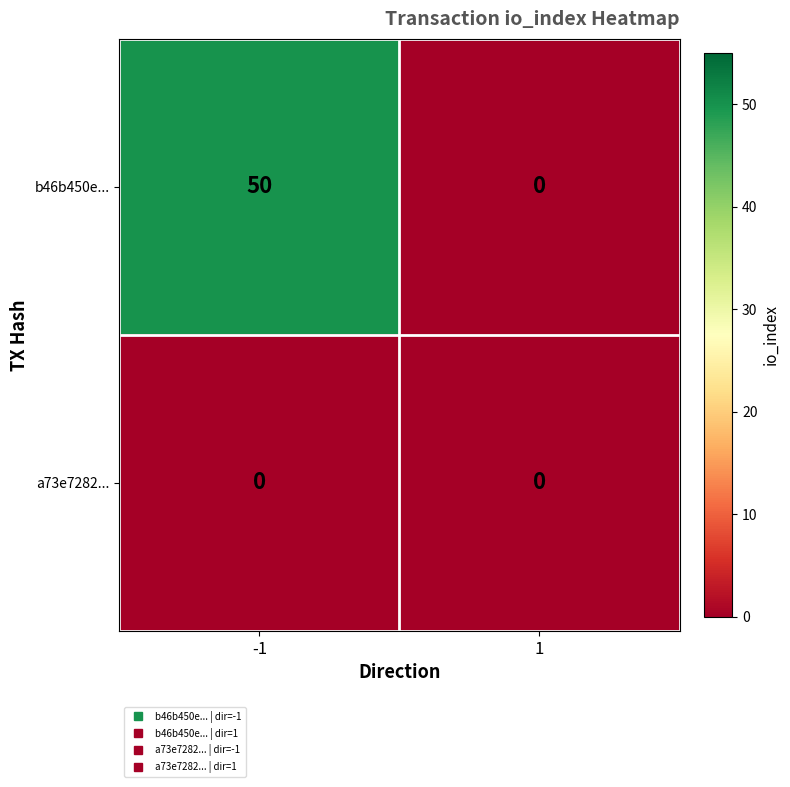

Which label corresponds to the largest value in the chart?

-1